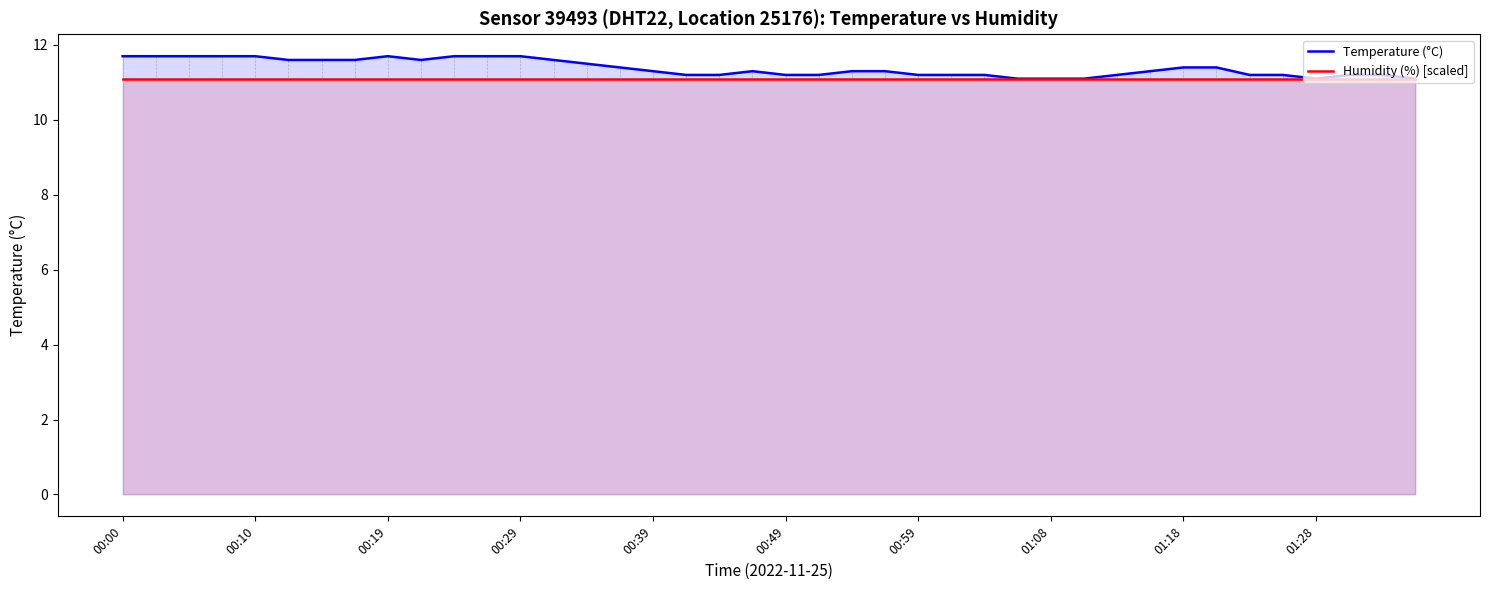

Rank the series by their maximum value, from highest to lowest.

Temperature (°C), Humidity (%) [scaled]